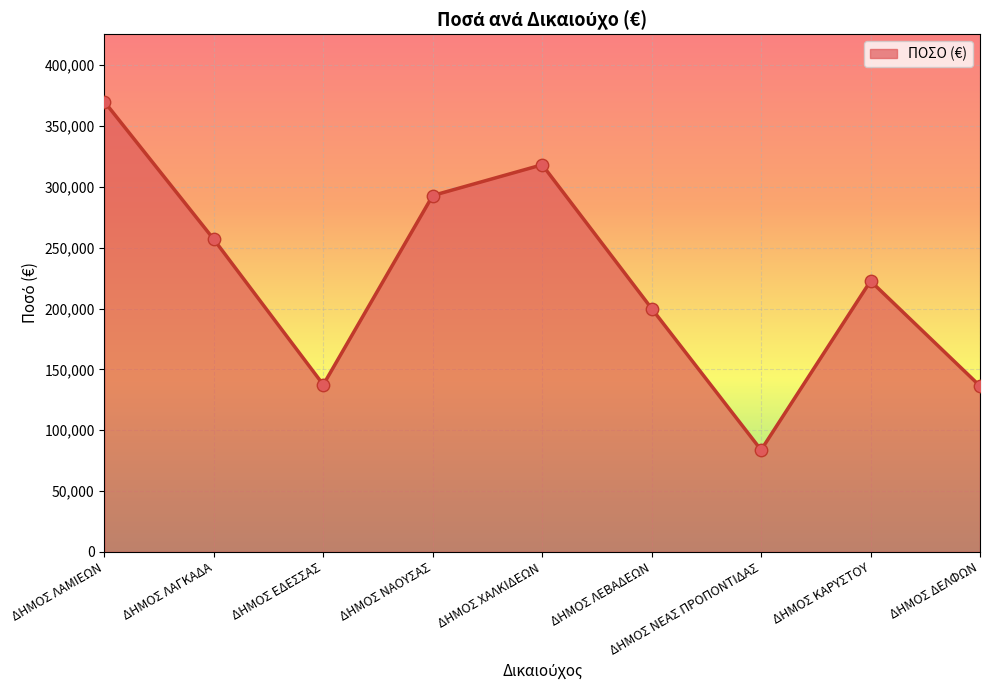

Approximately how many times larger is the value at ΔΗΜΟΣ ΧΑΛΚΙΔΕΩΝ compared to ΔΗΜΟΣ ΝΕΑΣ ΠΡΟΠΟΝΤΙΔΑΣ?

3.8